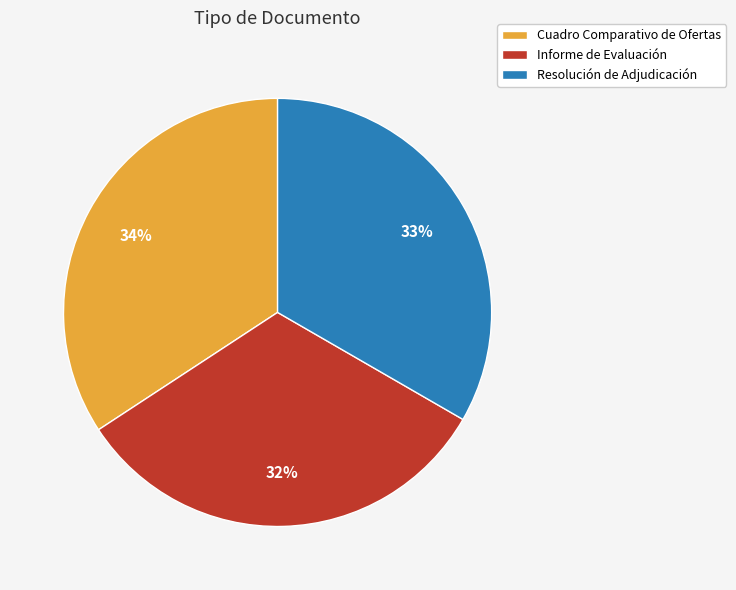

To the nearest percent, what portion does Informe de Evaluación represent?

32%